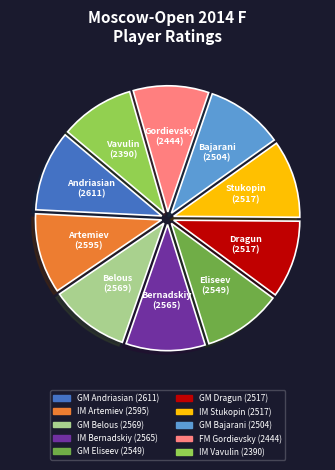

Is the sum of GM Andriasian and GM Bajarani greater than half?

No